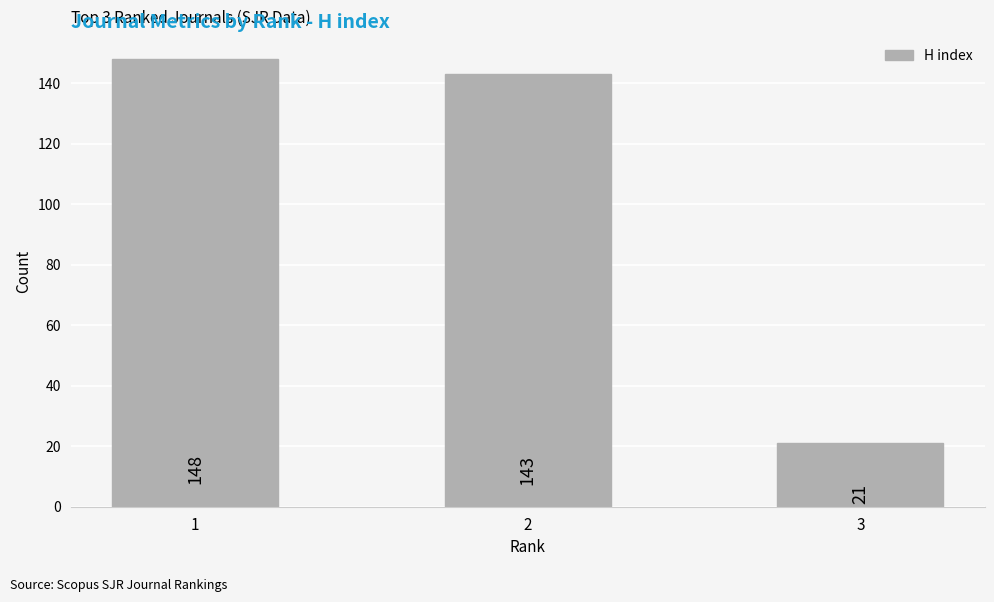

Does the chart contain any negative values?

No